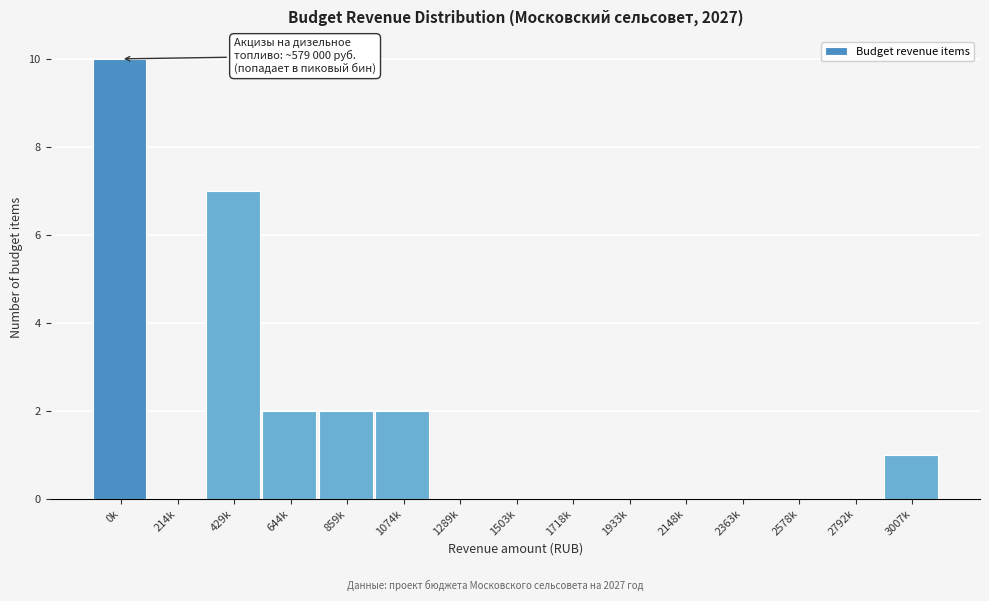

Reading right to left, list all the values displayed in this chart.

3007k=1	2792k=0	2578k=0	2363k=0	2148k=0	1933k=0	1718k=0	1503k=0	1289k=0	1074k=2	859k=2	644k=2	429k=7	214k=0	0k=10